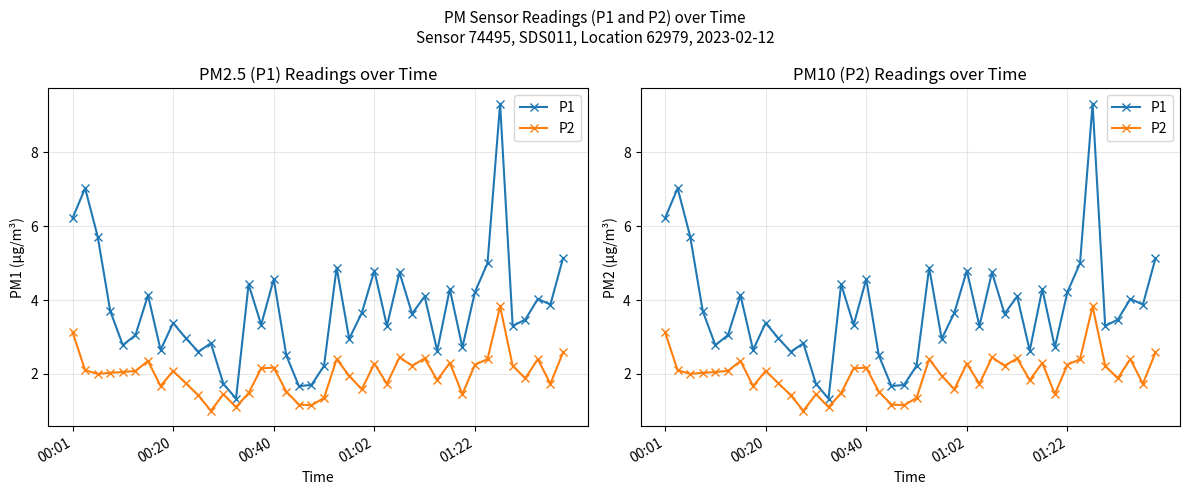

True or false: P2 and P1 intersect in this chart.

False